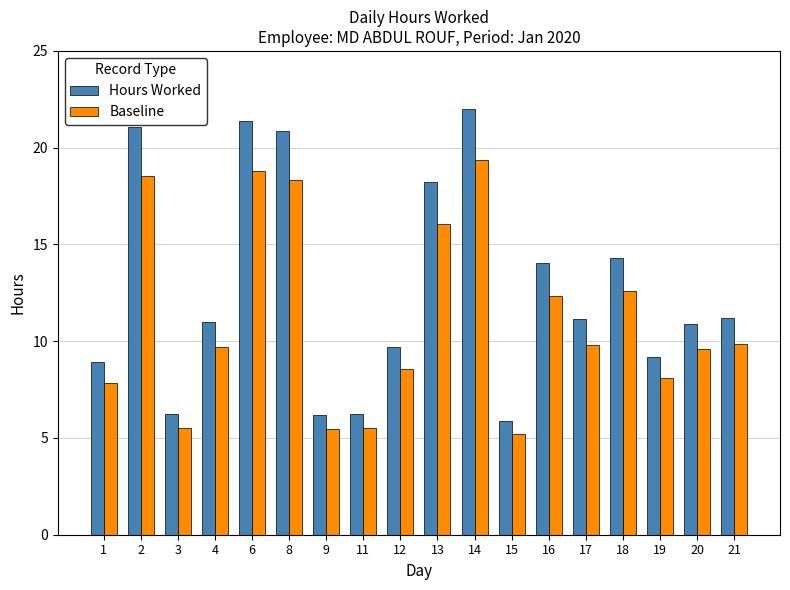

What is the value of the Baseline bar at the 4th from the left?

9.7